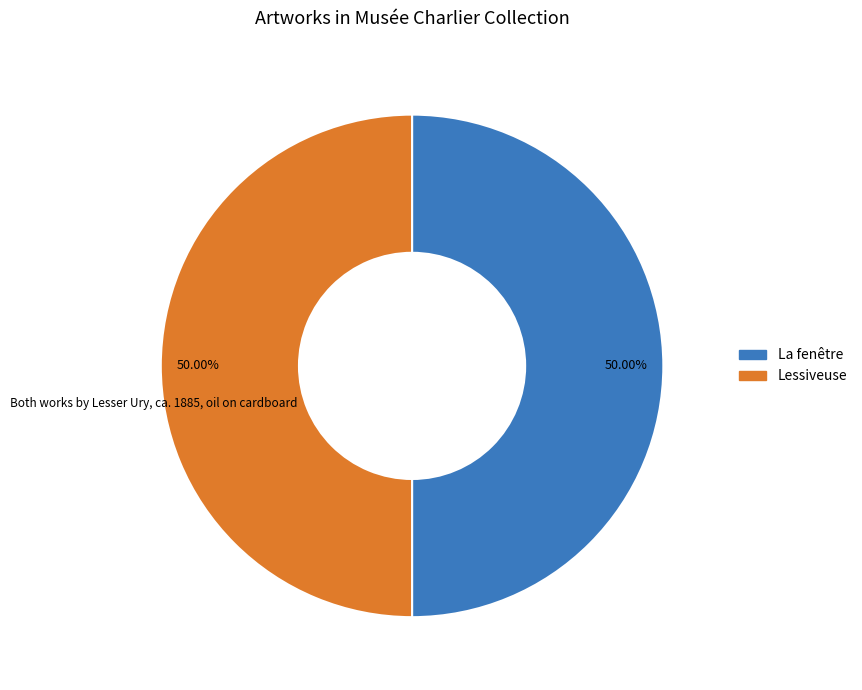

Combined, do La fenêtre and Lessiveuse account for over 50%?

Yes